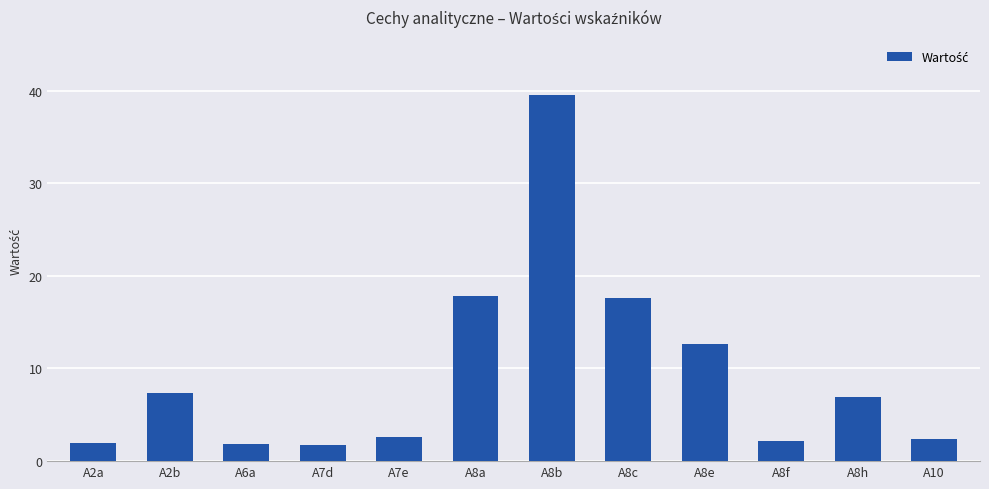

What is the average value?

9.5